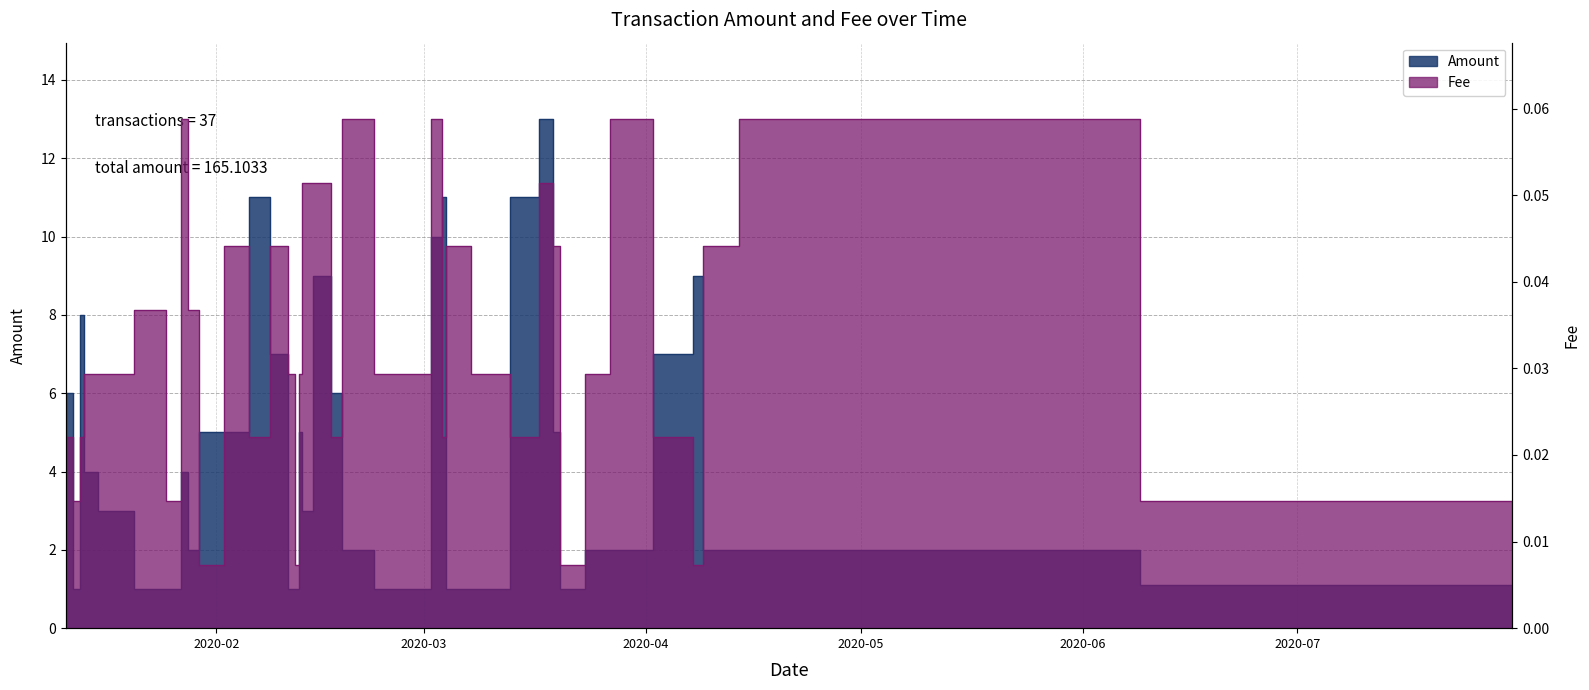

Which series has the largest total across all categories?

Amount